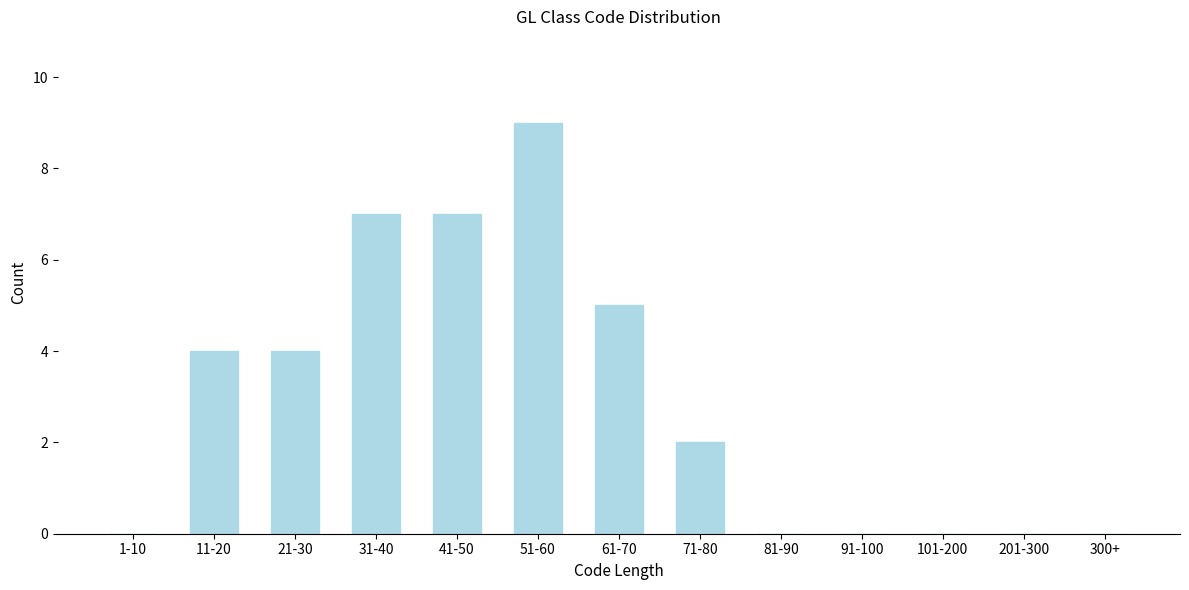

Reading left to right, what are all the values shown in this chart?

1-10=0	11-20=4	21-30=4	31-40=7	41-50=7	51-60=9	61-70=5	71-80=2	81-90=0	91-100=0	101-200=0	201-300=0	300+=0